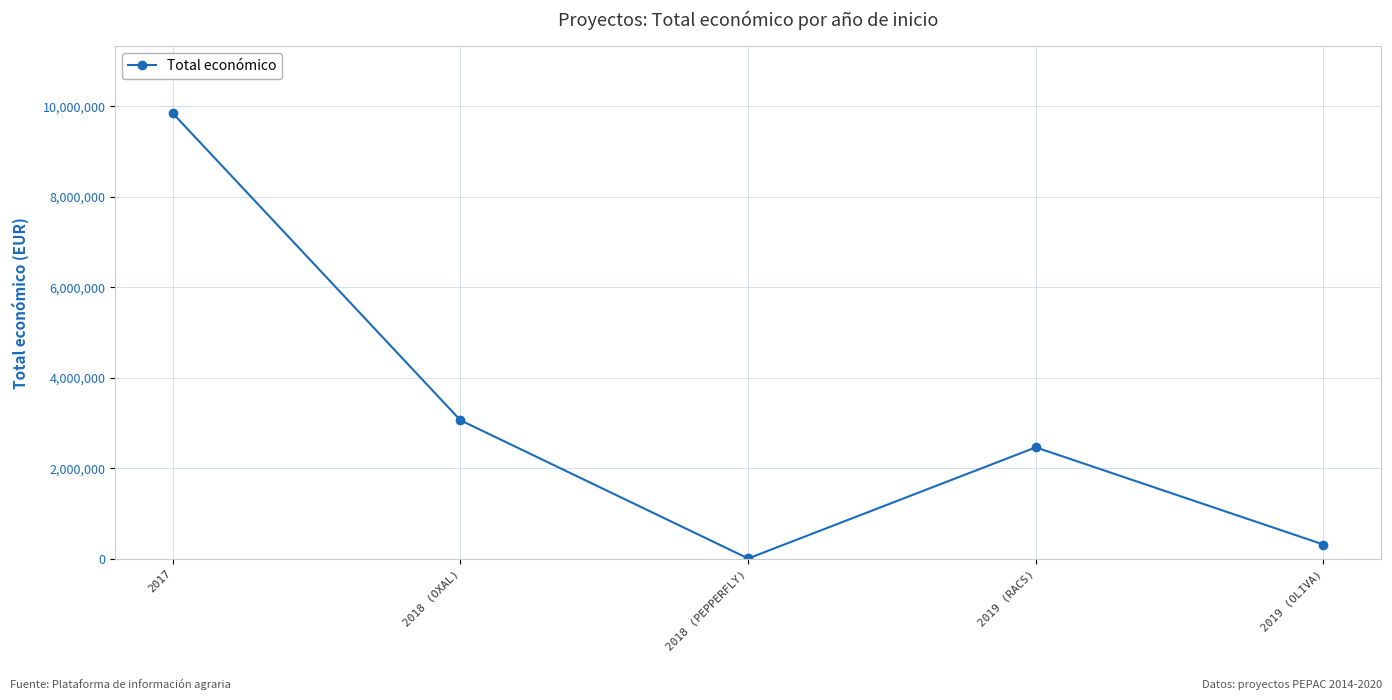

At which label does the data first exceed 2464572?

2017